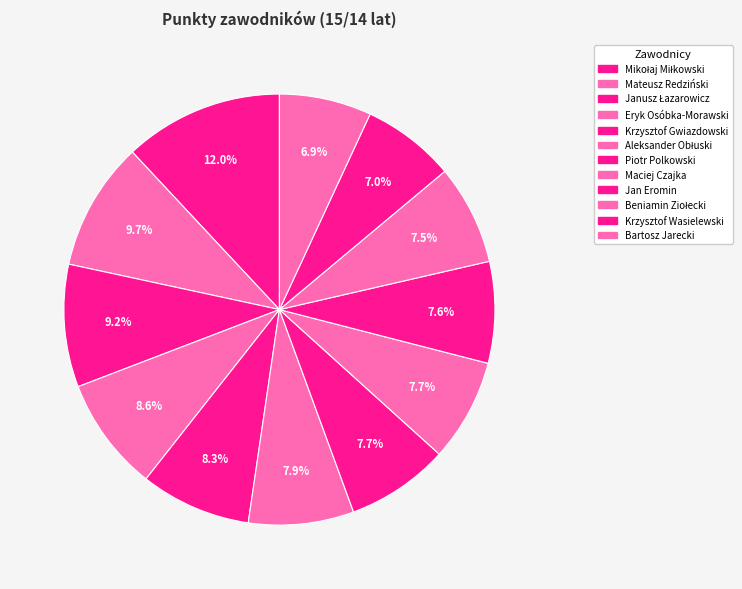

How many segments does this pie chart have?

12